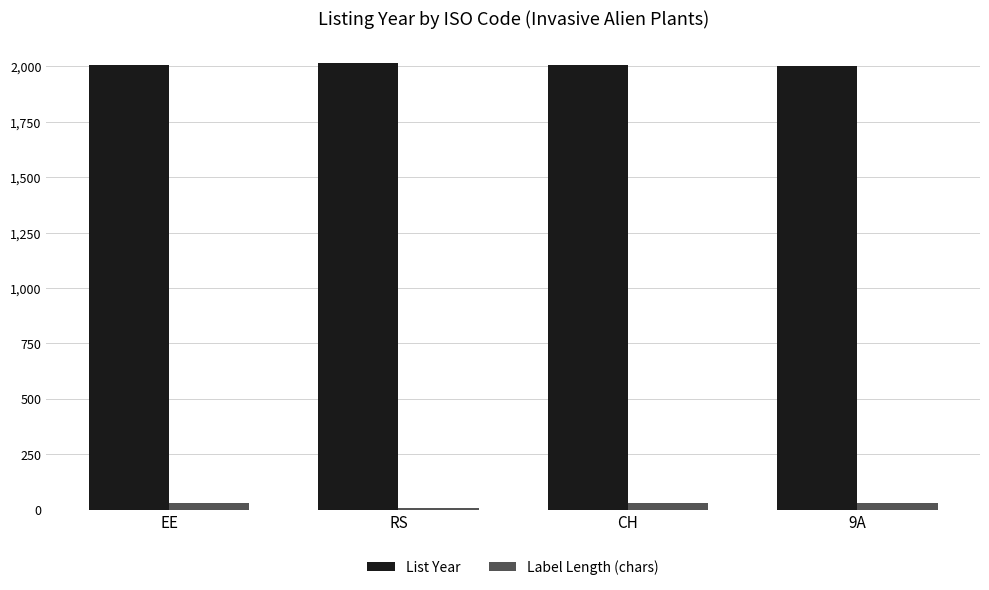

What is the spread (max minus min) of values at CH?

1978